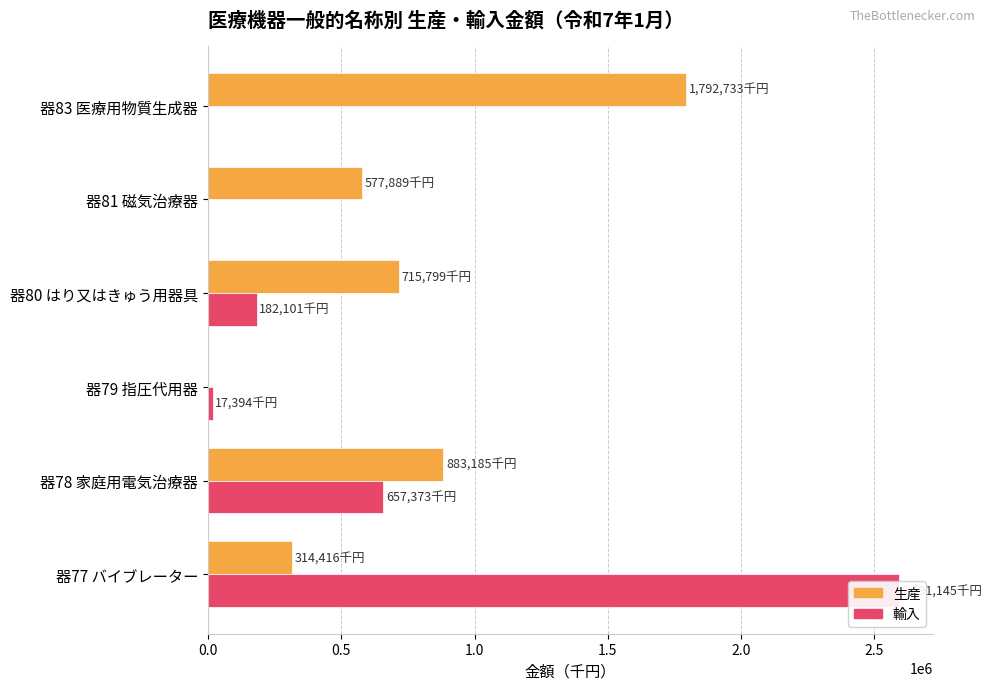

List the series in order of their overall mean, lowest first.

輸入, 生産